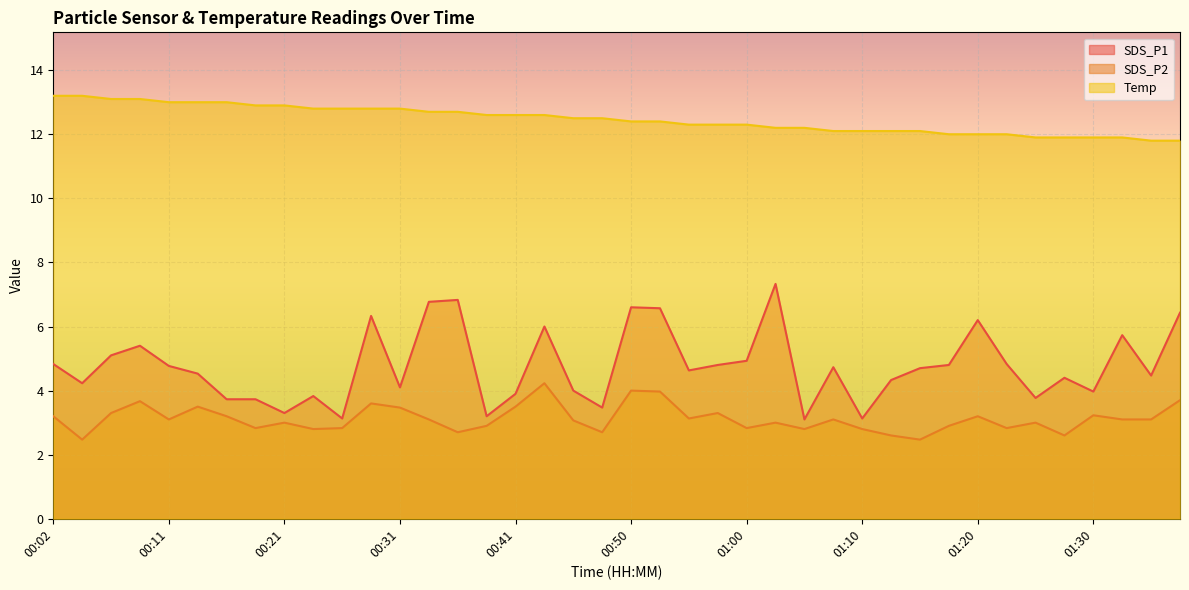

What is the total value across all series at 01:35?

19.4